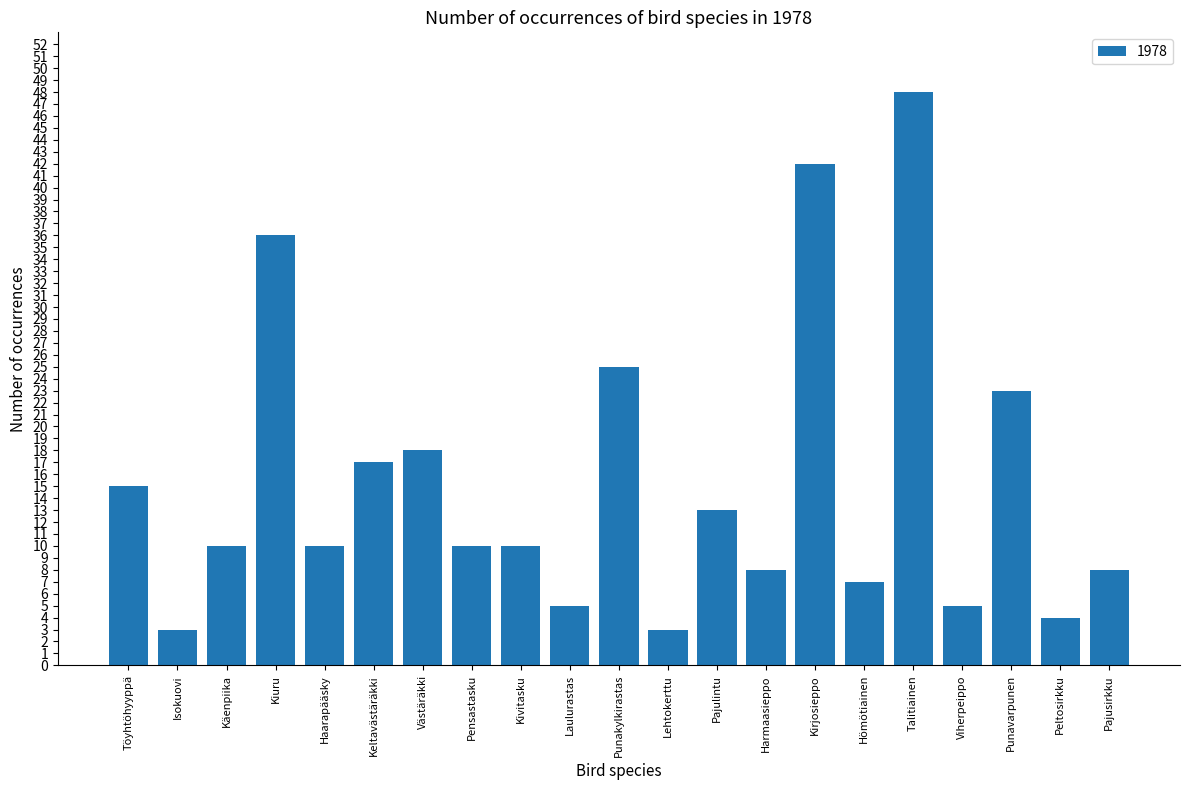

What is the label of the 5th bar from the left?

Haarapääsky